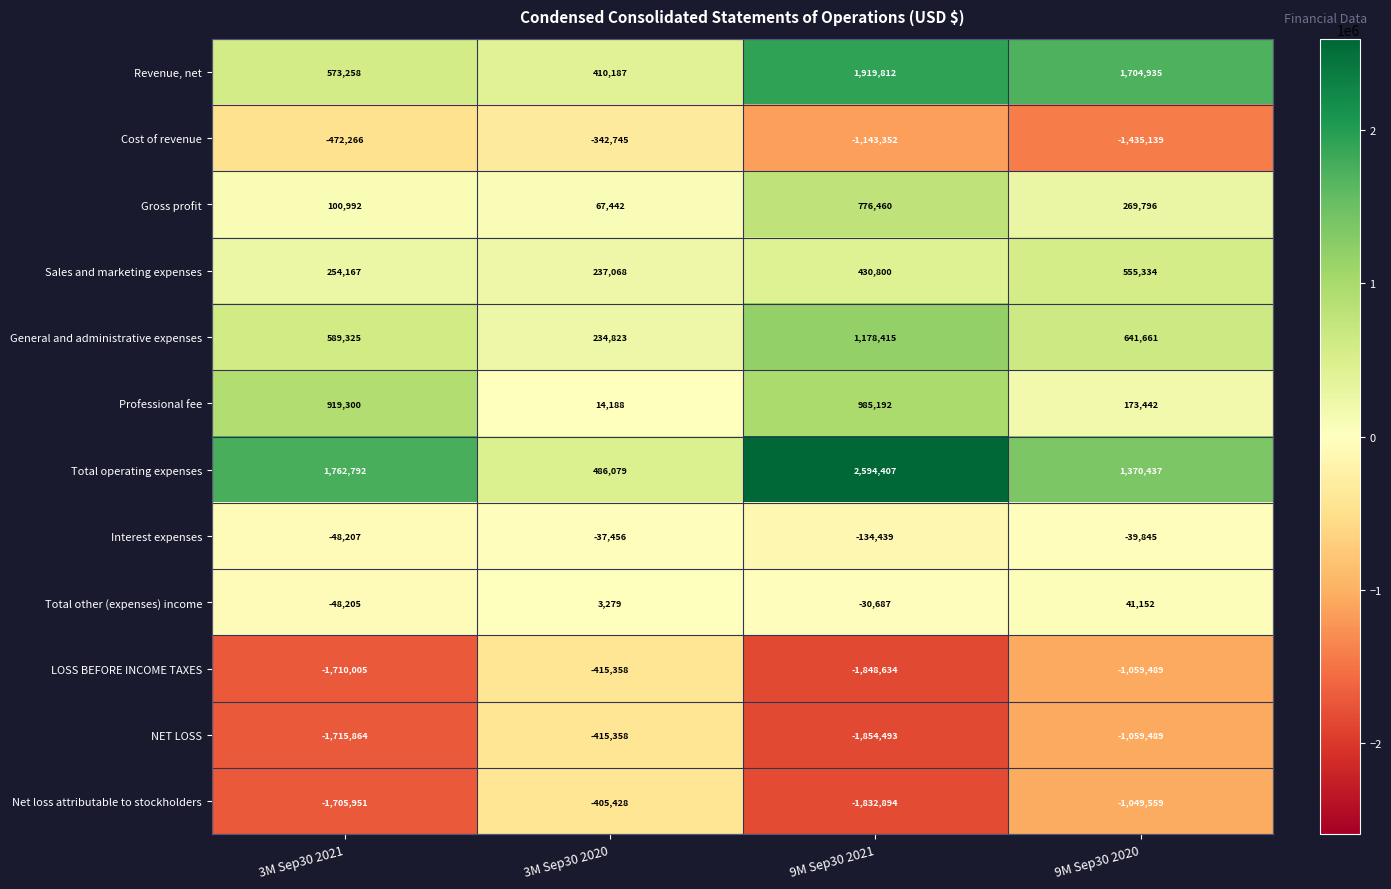

Read the General and administrative expenses value at 3M Sep30 2020.

234823